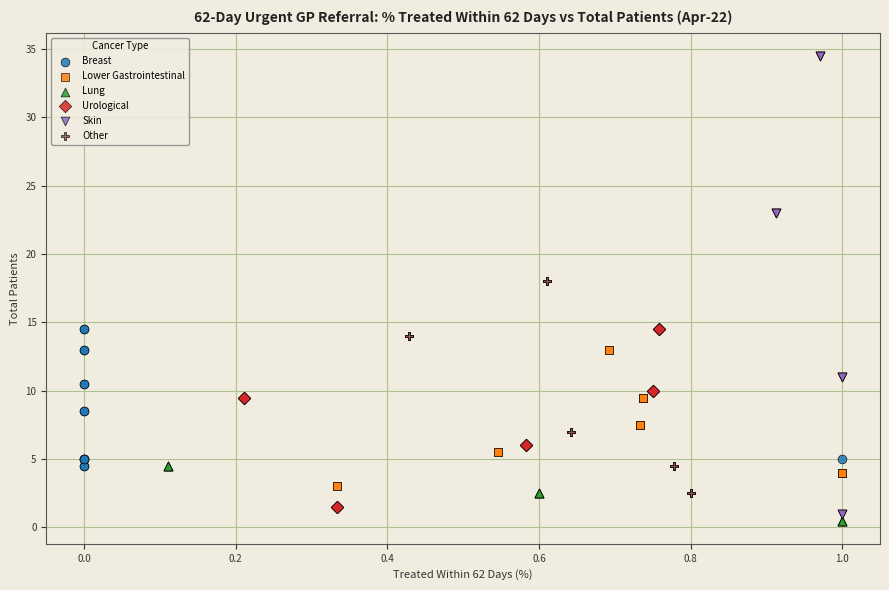

Which series has the widest spread of Y values?

Skin